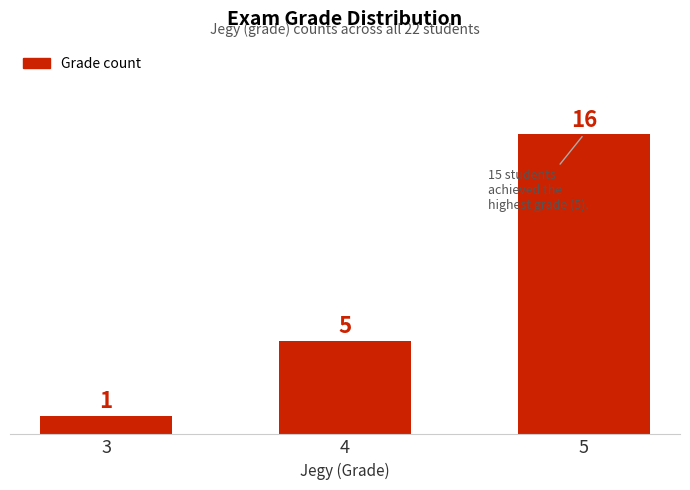

True or false: the data shows 5 at 4.

True